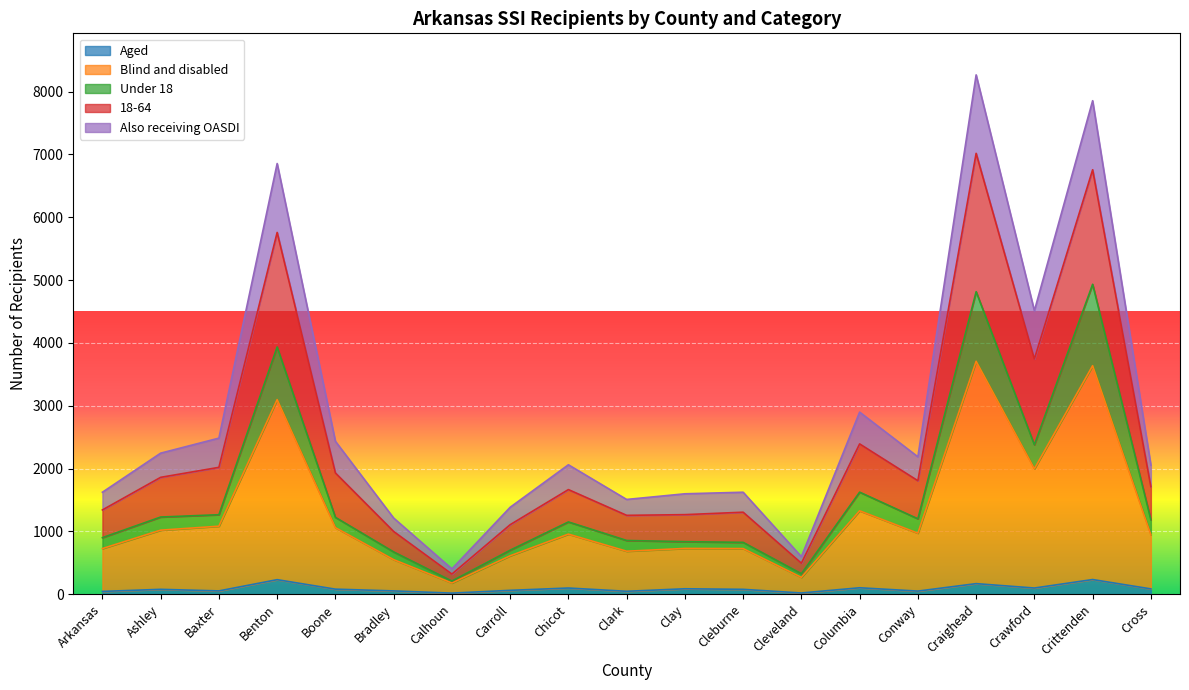

Which has a higher value, Boone or Bradley?

Boone